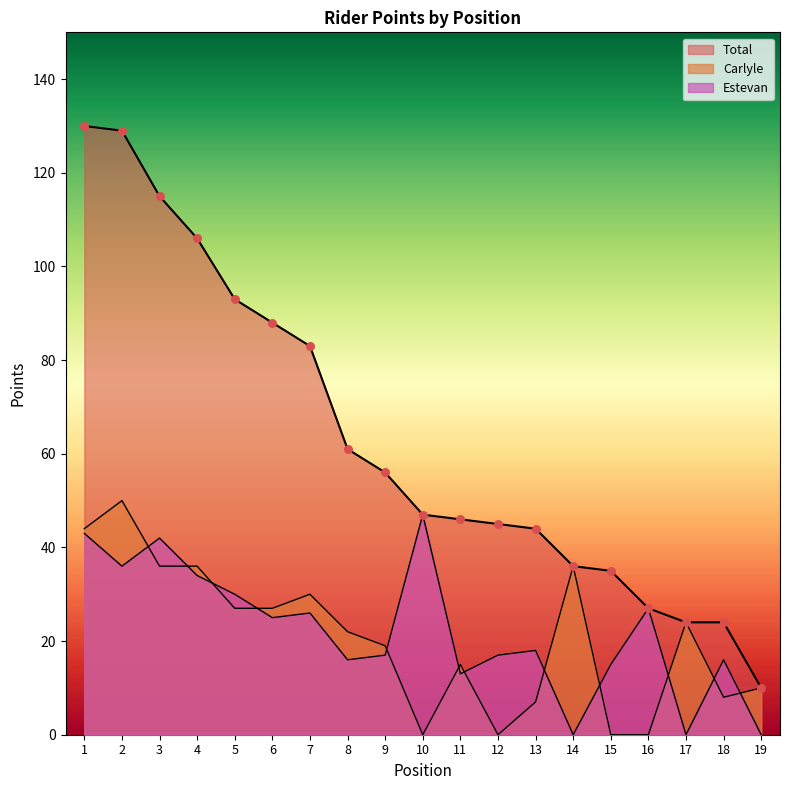

Which series has the widest spread of Y values?

Total